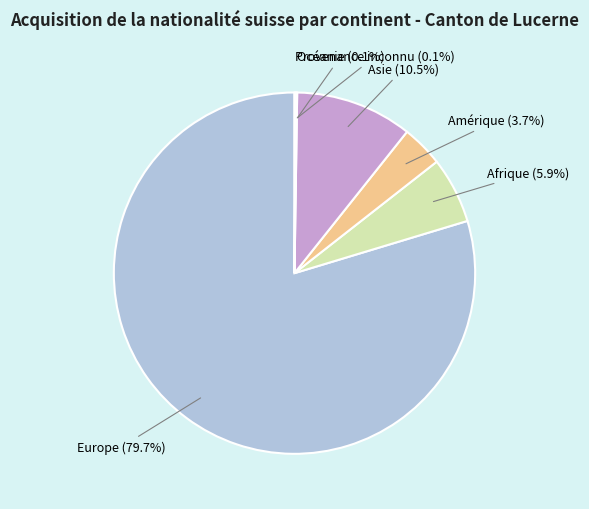

What percentage do Amérique and Asie together represent?

14.2%